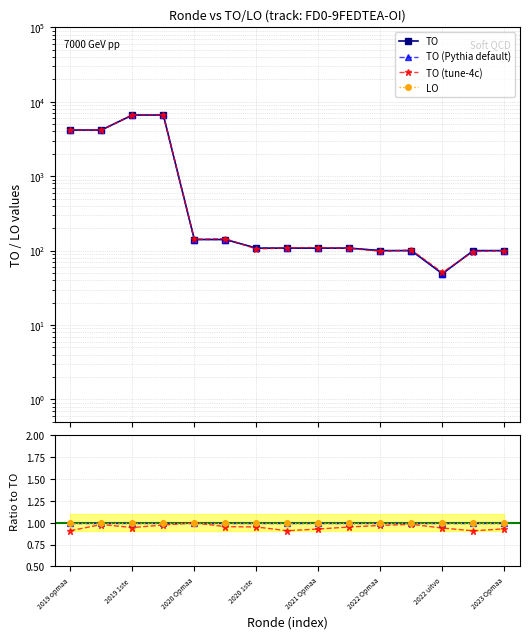

The chart shows a value of 78 at 2022 uitvo. True or false?

False